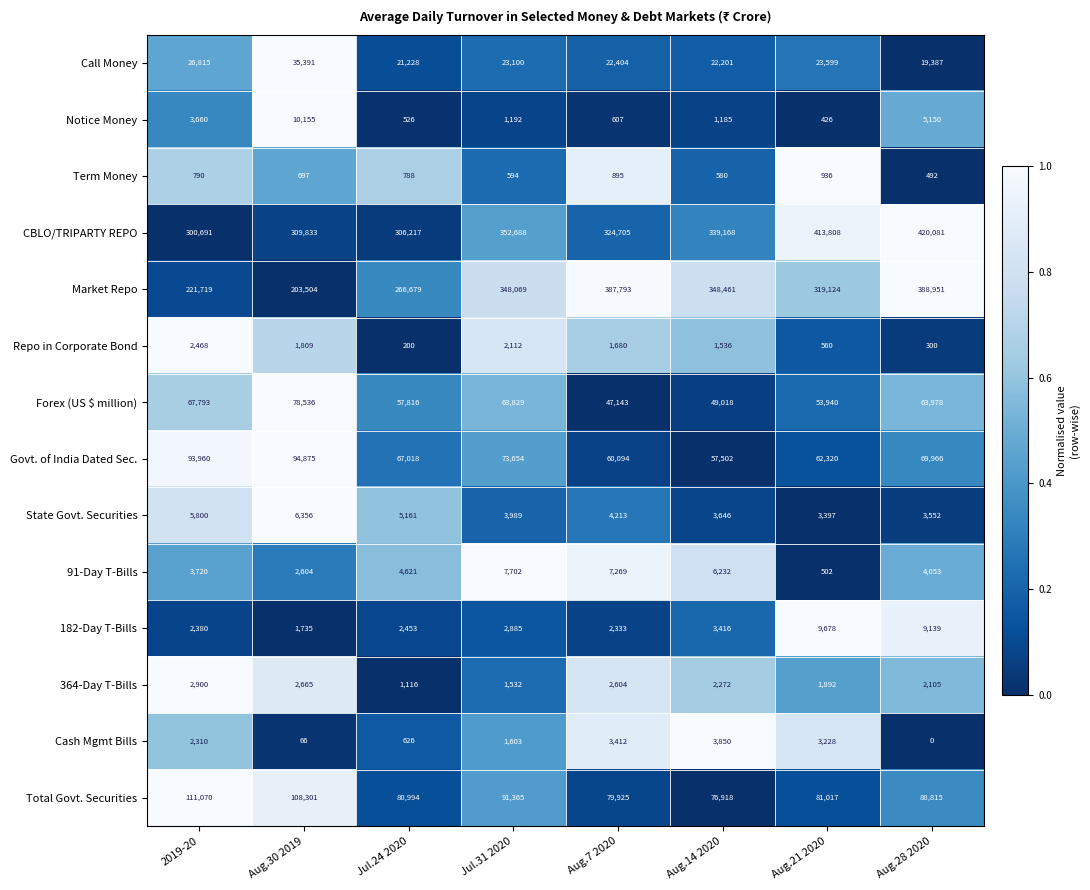

Between Aug.7 2020 and Aug.28 2020, which series saw the biggest shift?

CBLO/TRIPARTY REPO